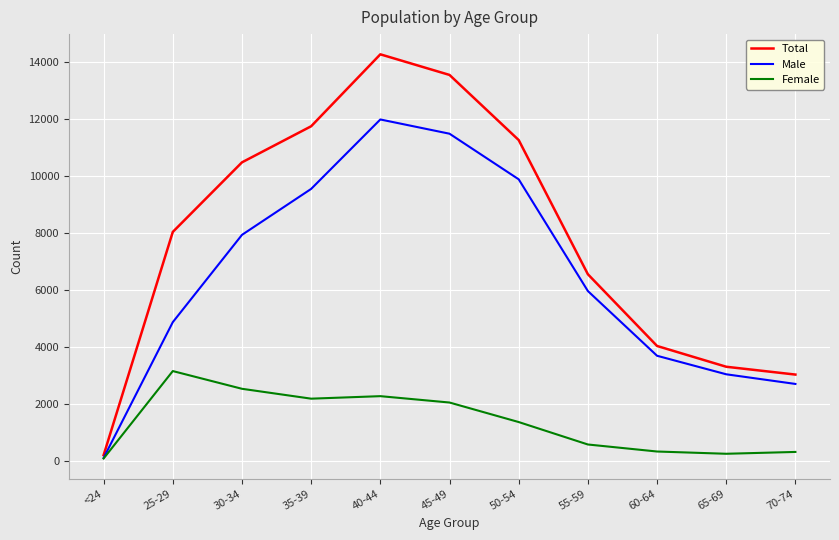

The value of Female at 70-74 is 328. True or false?

True